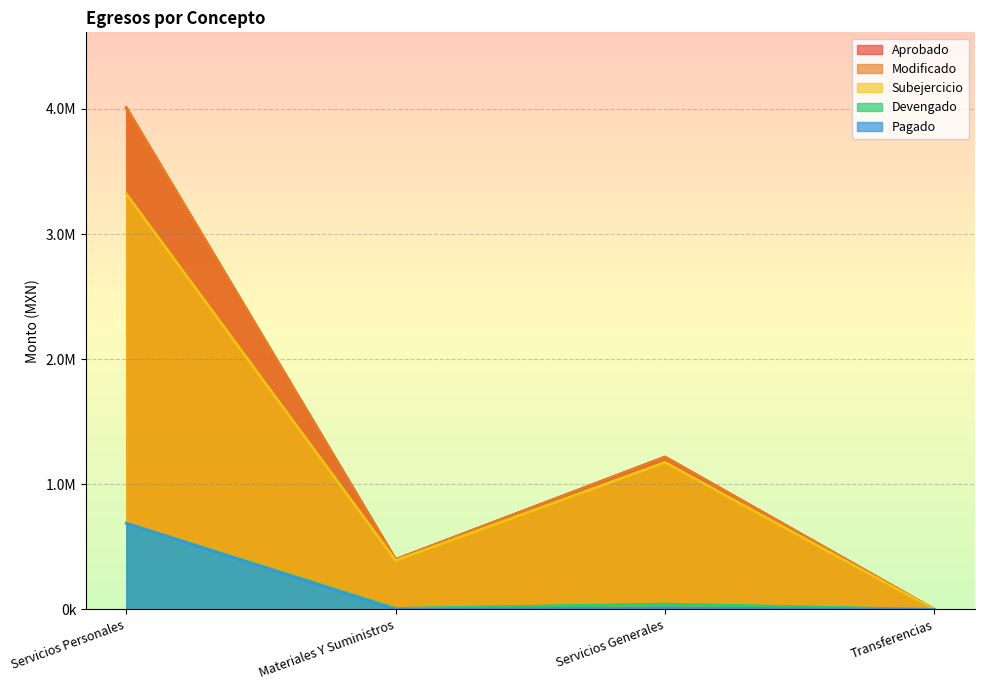

Reading left to right, transcribe all the data shown in this chart.

Aprobado: Servicios Personales=4010602.6	Materiales Y Suministros=399476.0	Servicios Generales=1218383.4	Transferencias=0.0
Modificado: Servicios Personales=4010602.6	Materiales Y Suministros=399476.0	Servicios Generales=1218383.4	Transferencias=0.0
Subejercicio: Servicios Personales=3321170.1	Materiales Y Suministros=391224.1	Servicios Generales=1175448.4	Transferencias=0.0
Devengado: Servicios Personales=689432.5	Materiales Y Suministros=8252.0	Servicios Generales=42935.0	Transferencias=0.0
Pagado: Servicios Personales=687781.2	Materiales Y Suministros=0.0	Servicios Generales=11563.4	Transferencias=0.0